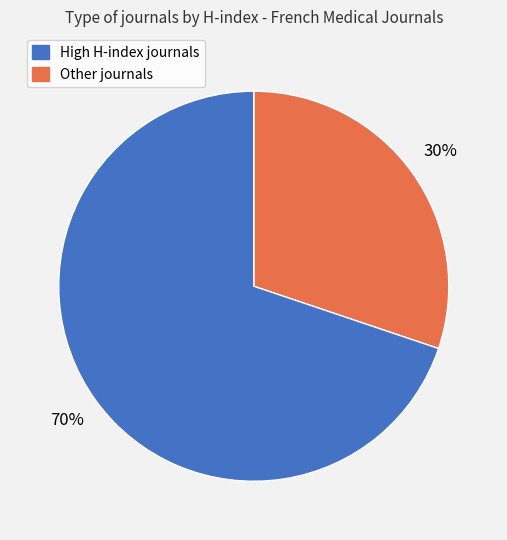

To the nearest percent, what is the difference between the largest and smallest slice percentages?

40%